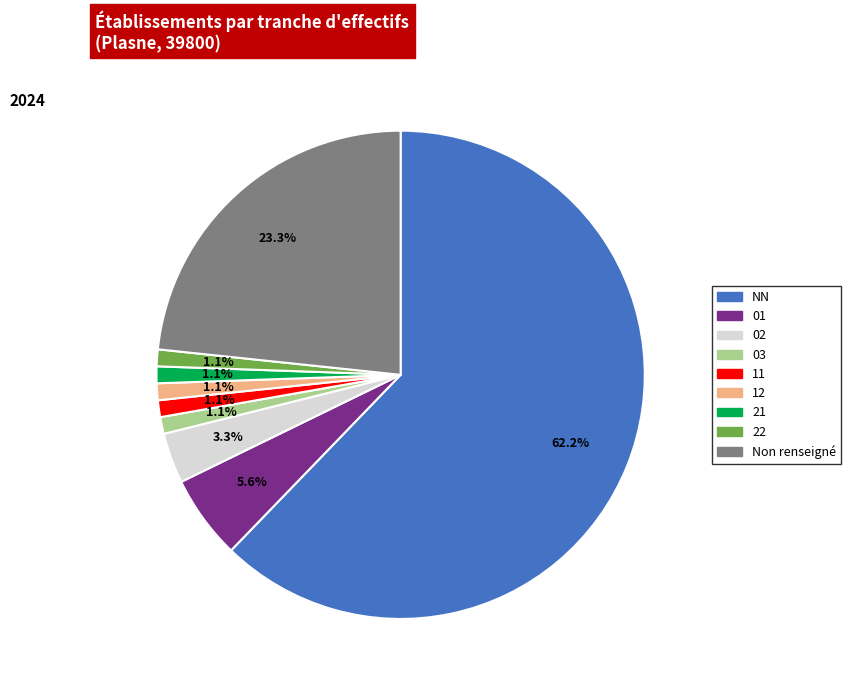

Which category has the biggest portion of the pie?

NN